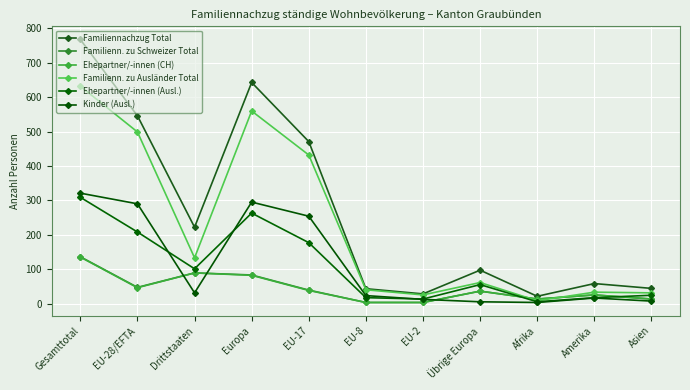

How many interior local peaks does the Ehepartner/-innen (Ausl.) series have?

2